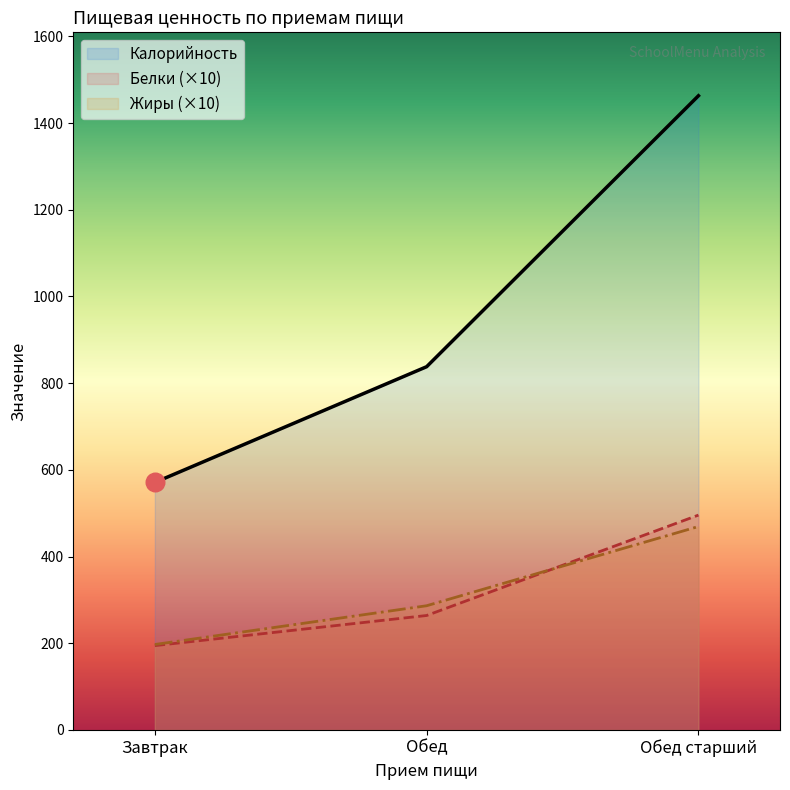

What are all the series names shown in the legend?

Калорийность, Белки (×10), Жиры (×10)